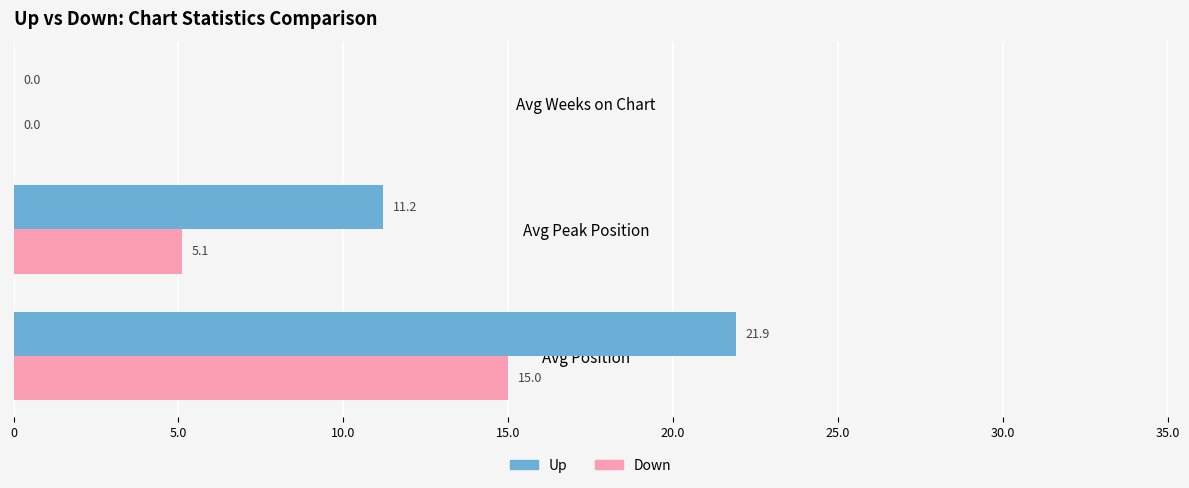

The value of Down at Avg Position is 6.0. True or false?

False